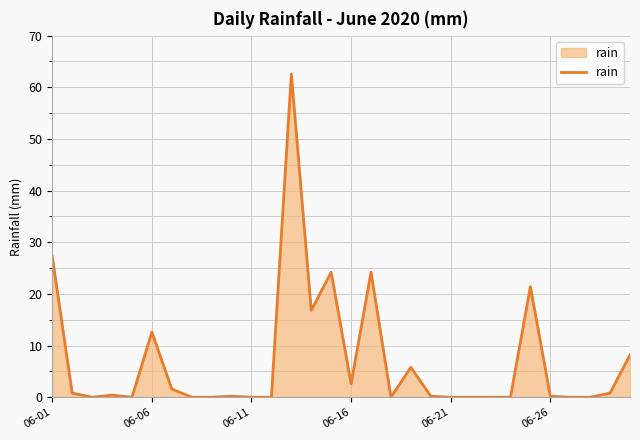

What is the maximum value shown in the chart?

62.6